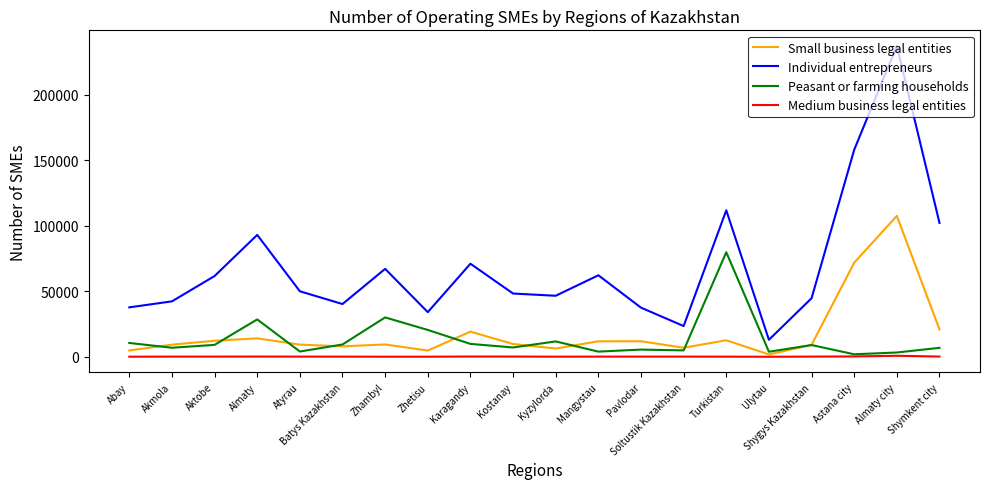

The value of Small business legal entities at Karagandy is 7677. True or false?

False